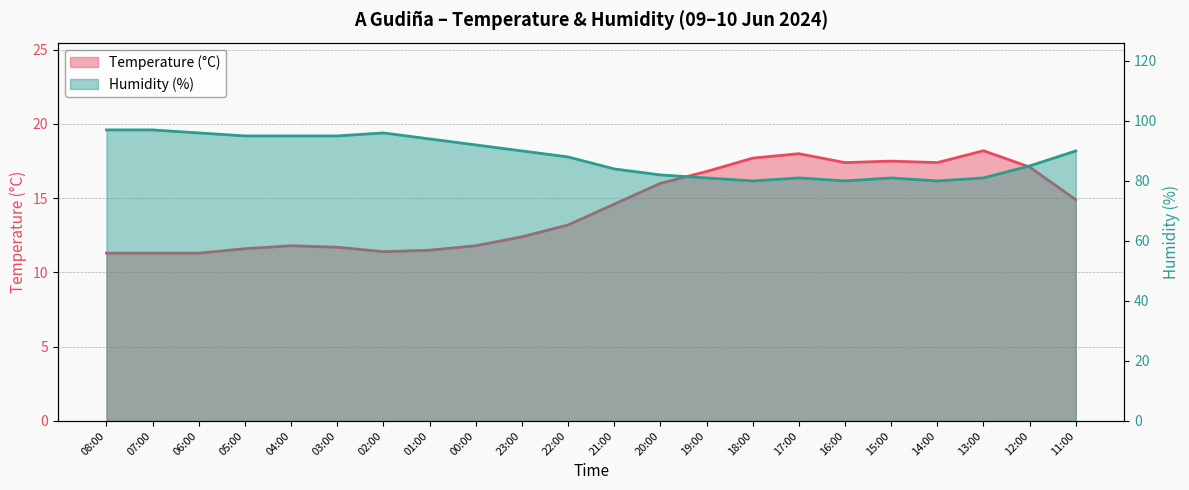

True or false: Temperature (°C) and Humidity (%) intersect in this chart.

False